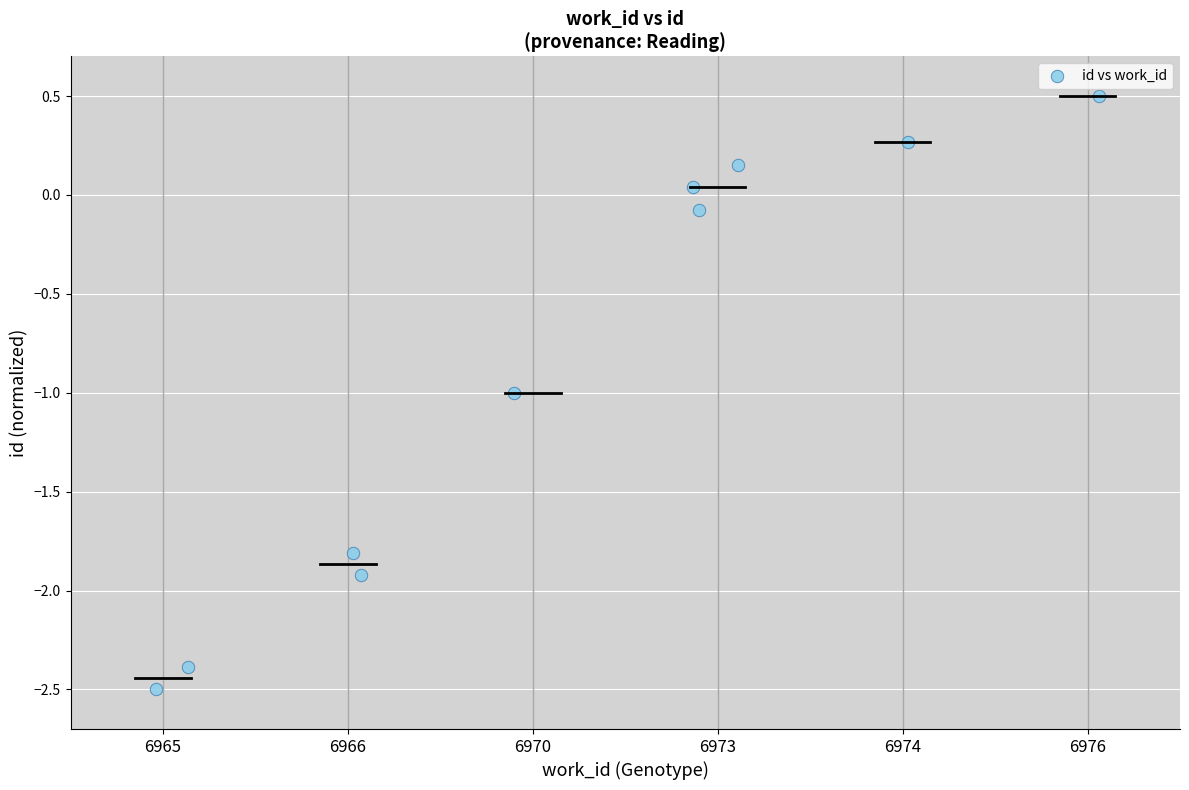

What is the range of X values (max minus min)?

5.1